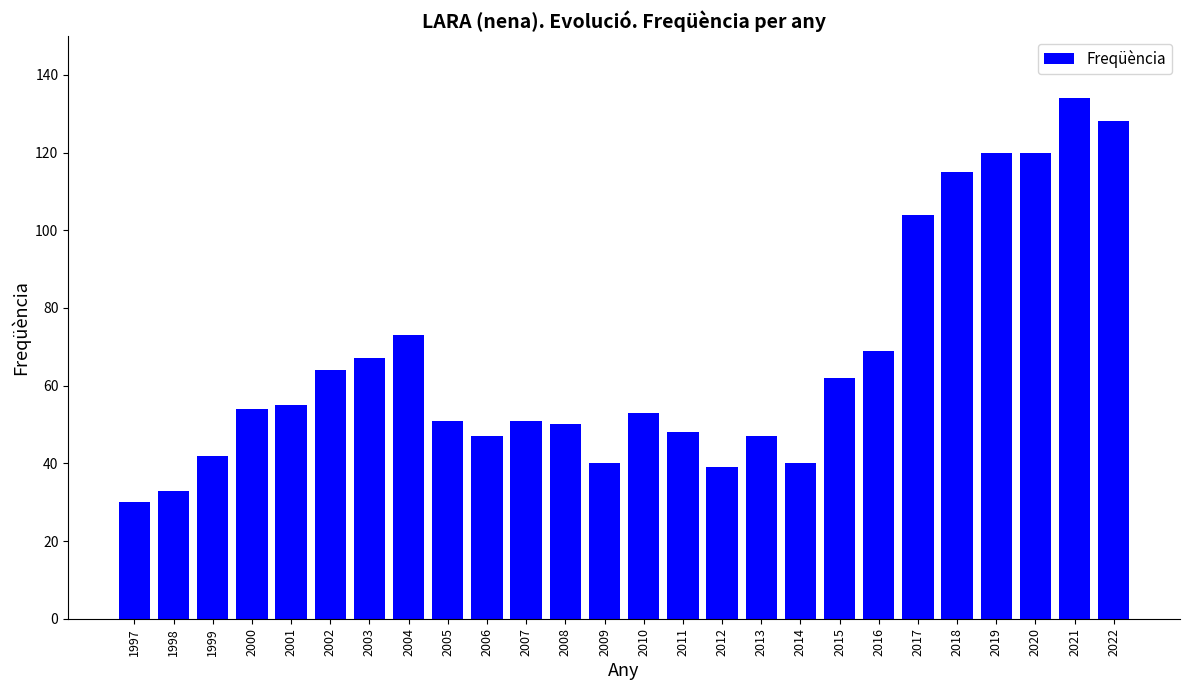

Read the value at 2009.

40